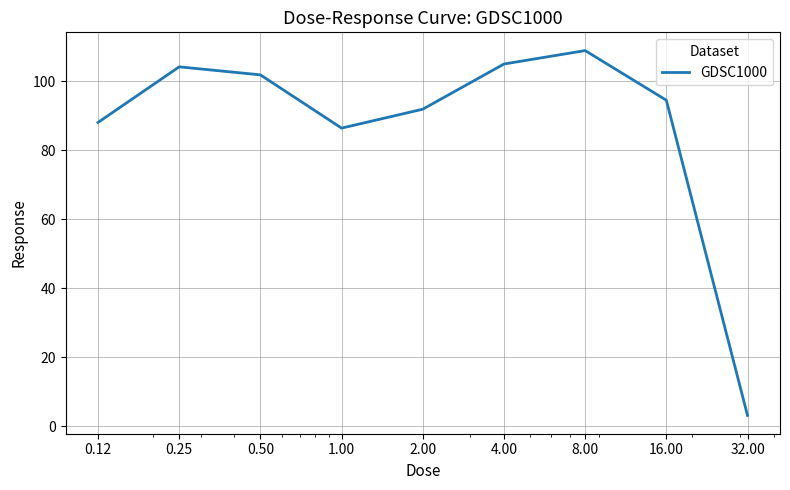

What is the smallest value displayed?

3.1